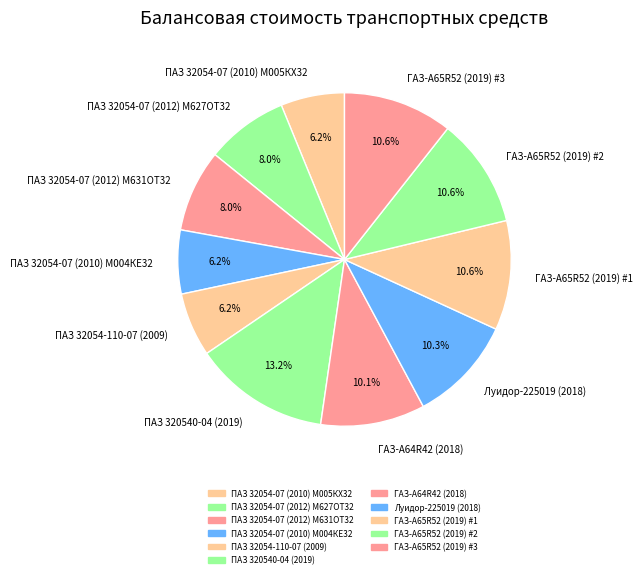

What percentage is the ГАЗ-А64R42 (2018) slice, to the nearest percent?

10%